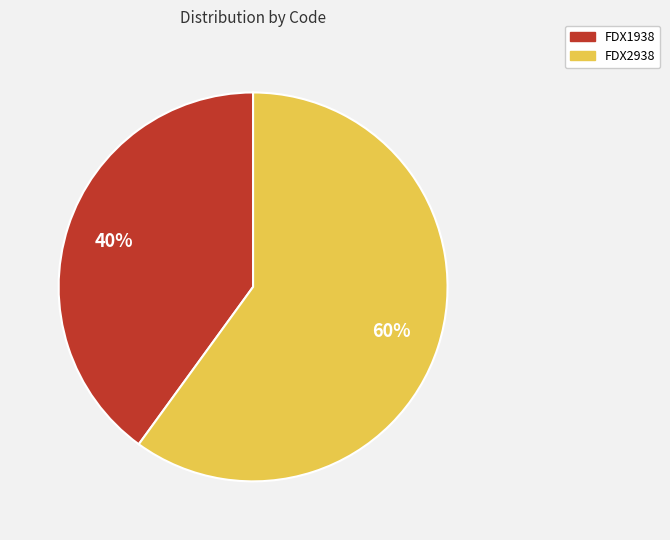

What is the ratio of the value at FDX2938 to the value at FDX1938?

1.5